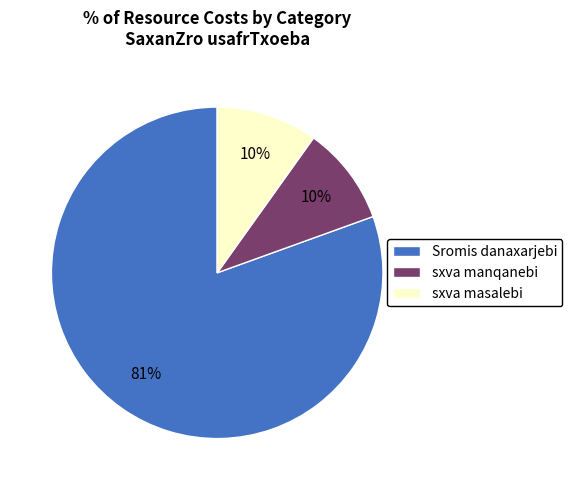

What percentage is the sxva masalebi slice, to the nearest percent?

10%